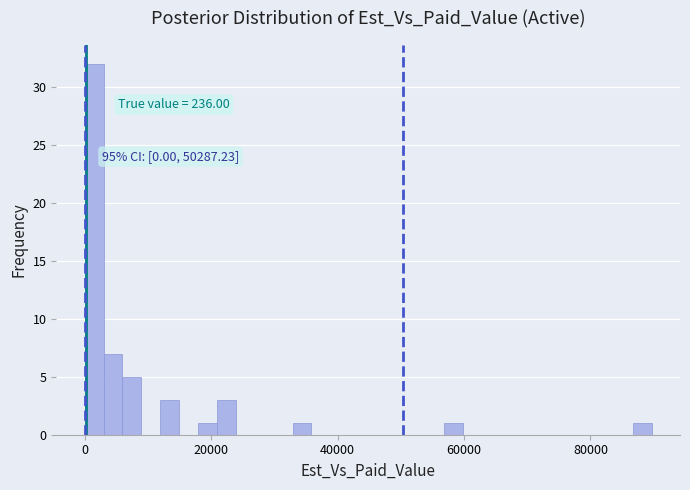

Around what value on the x-axis is the tallest bar? Give the approximate position of its centre, as read against the axis.

2000